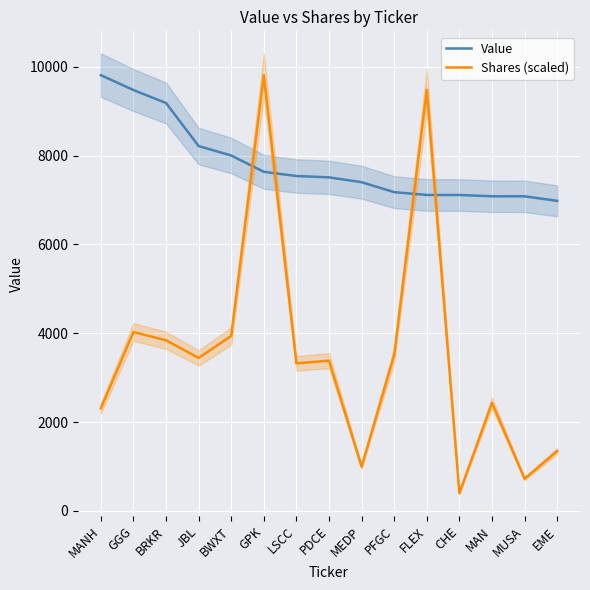

What is the label of the 13th point from the right?

BRKR